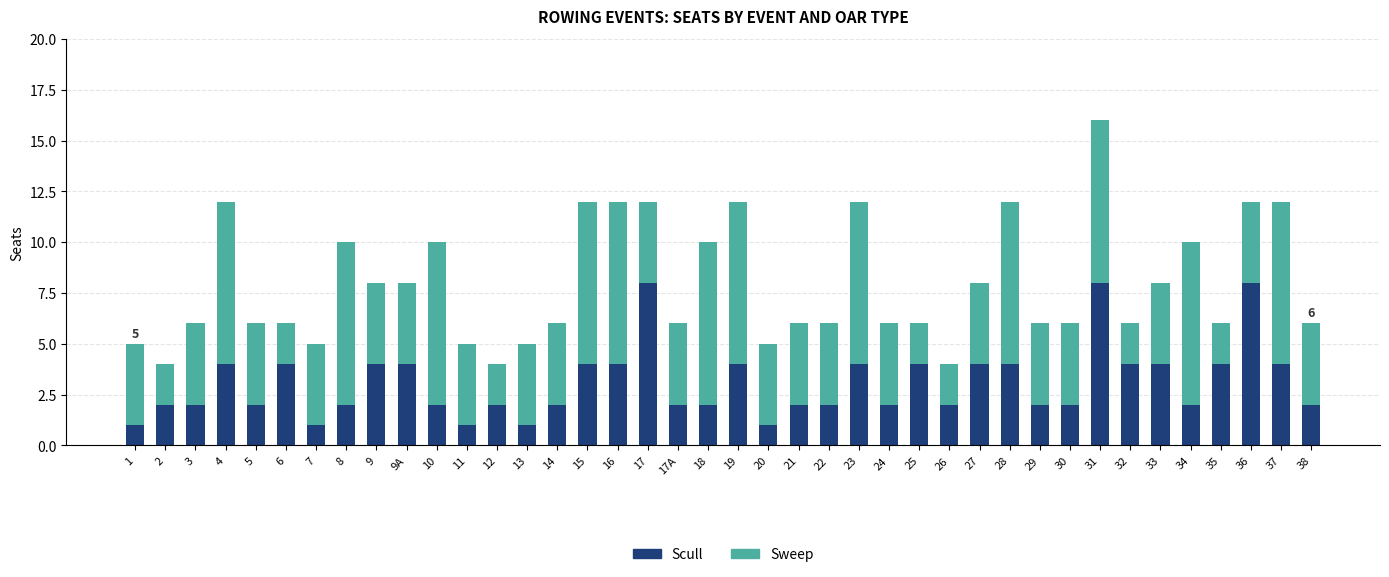

The value of Scull at 21 is 2. True or false?

True